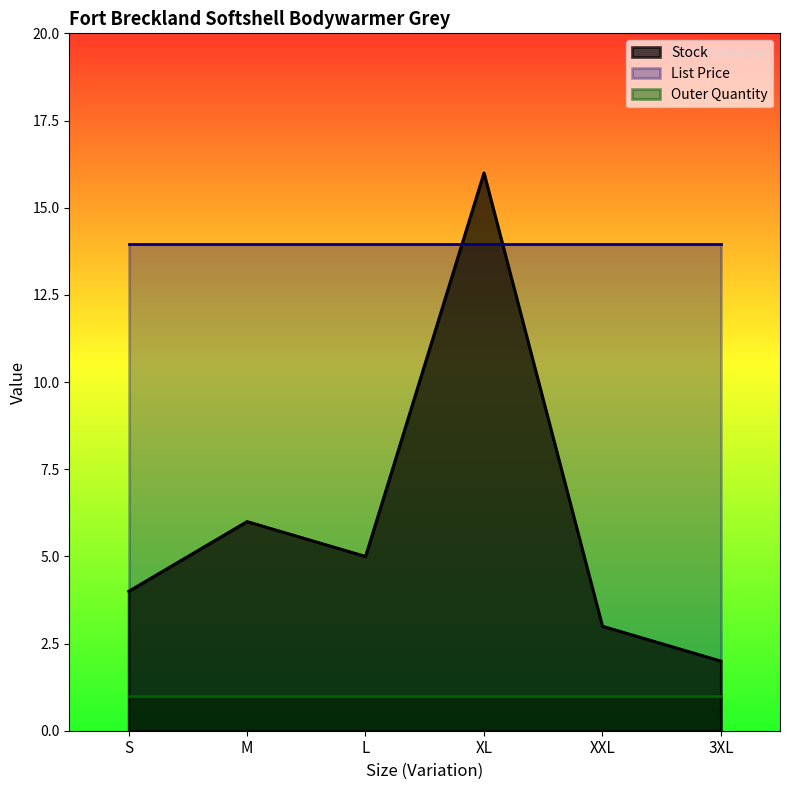

Is the value of Outer Quantity at M greater than the value of List Price at M?

No